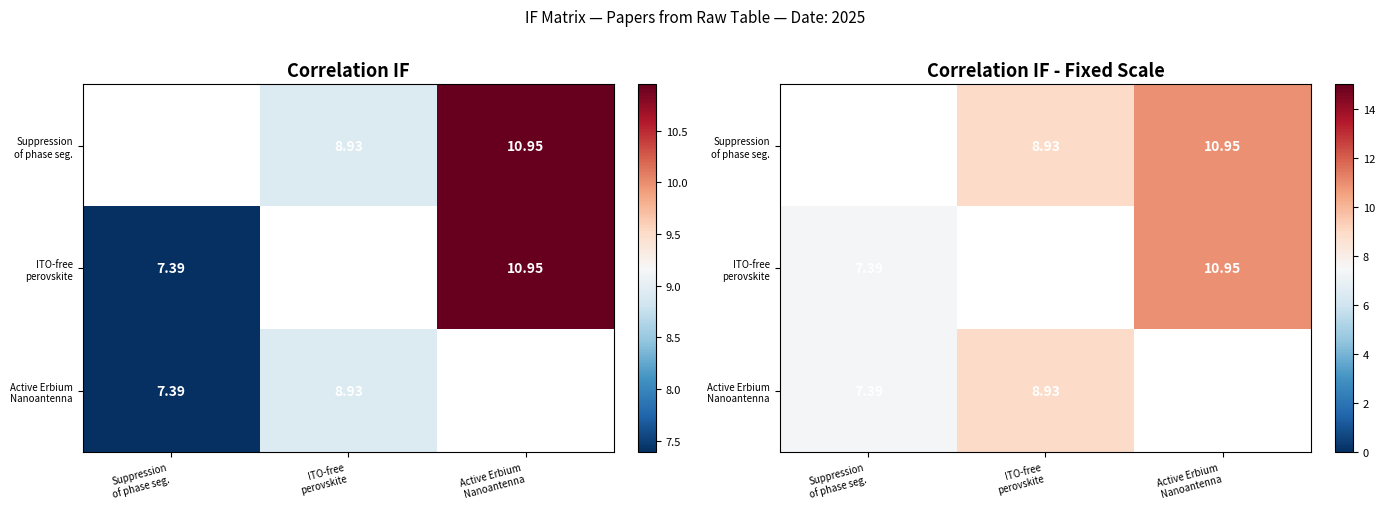

What is the sum of the ITO-free perovskite values at Active Erbium Nanoantenna and Suppression of phase seg.?

18.3